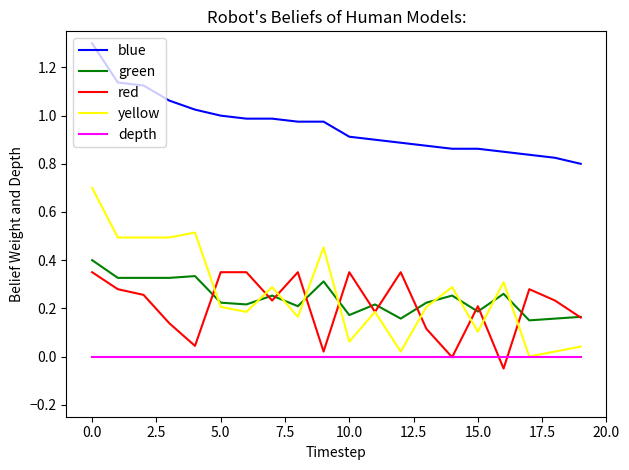

True or false: depth and blue intersect in this chart.

False